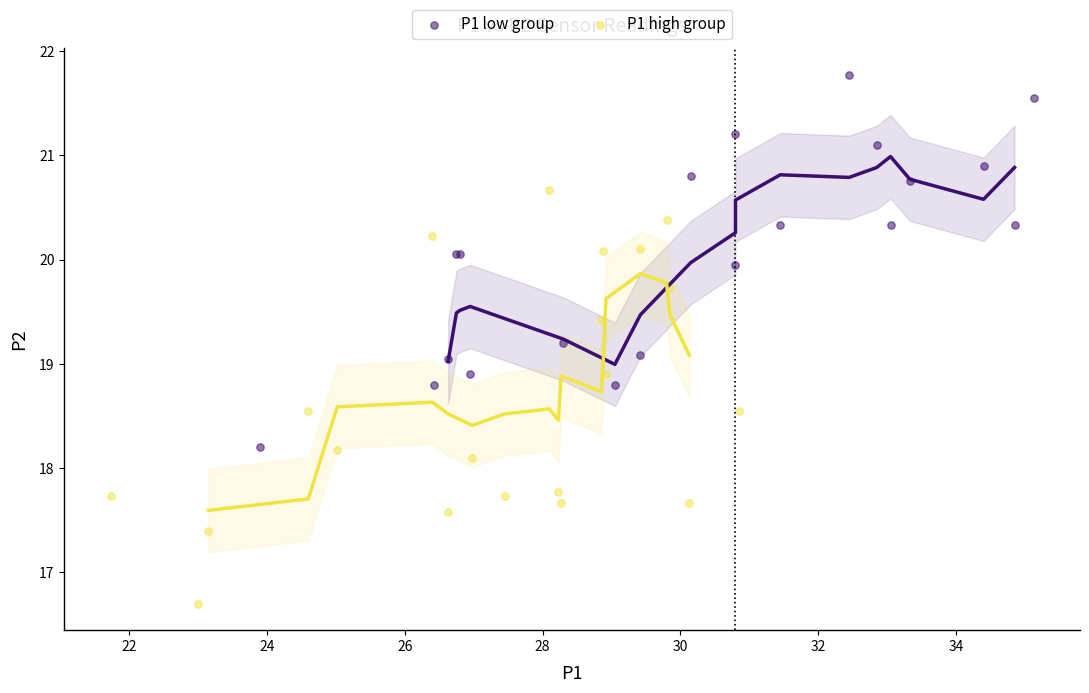

Which series contains the highest Y value?

P1 low group